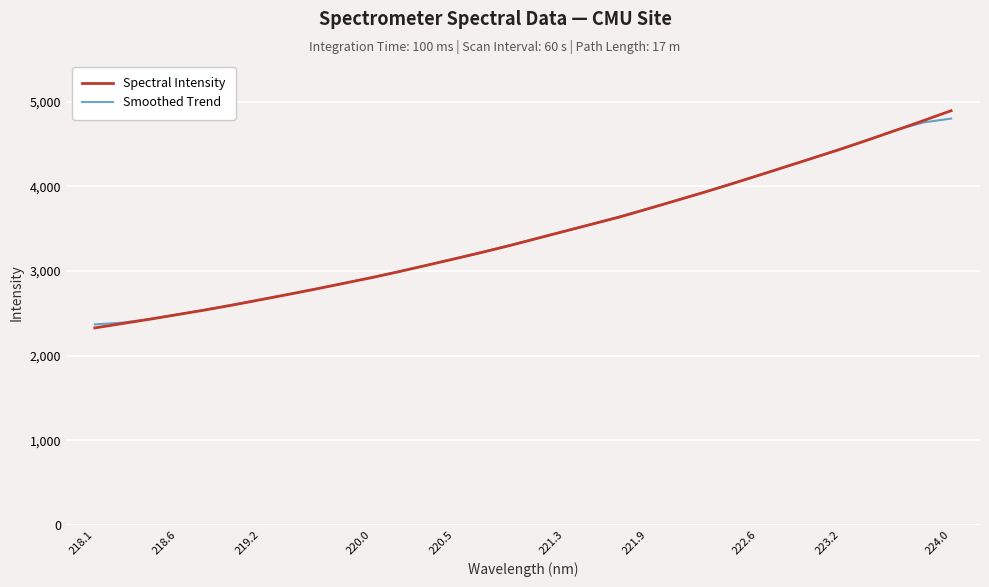

What is the highest value of the Spectral Intensity series?

4892.0